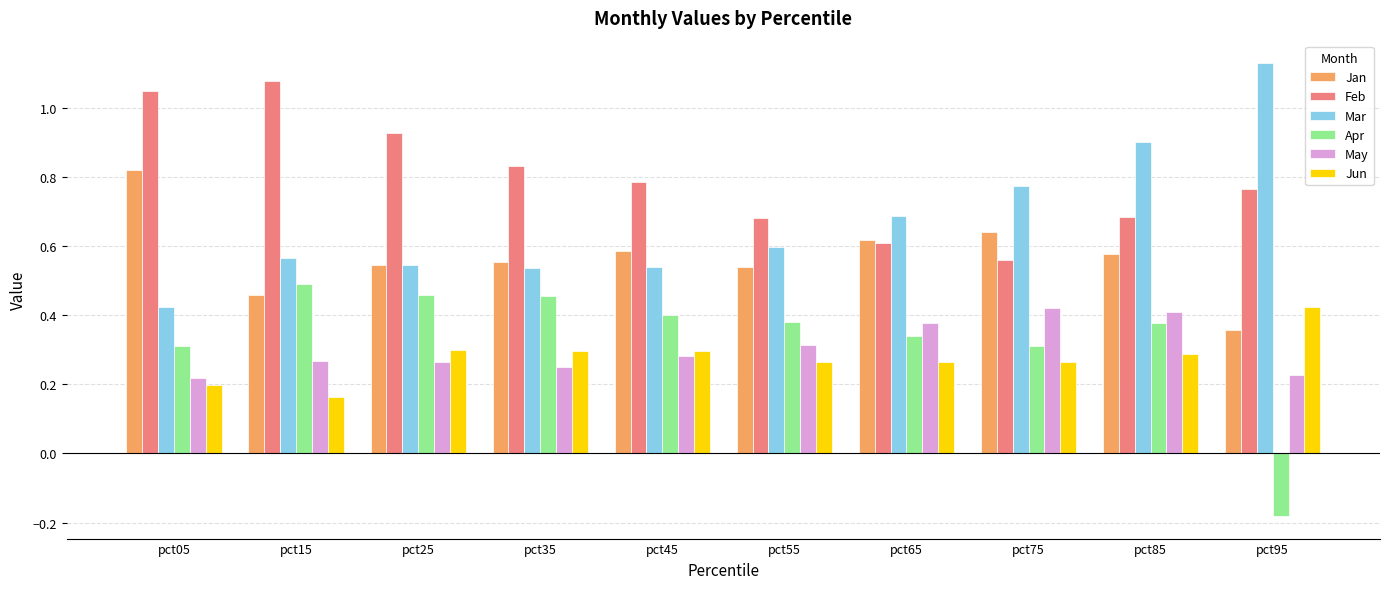

Does the chart contain any negative values?

Yes